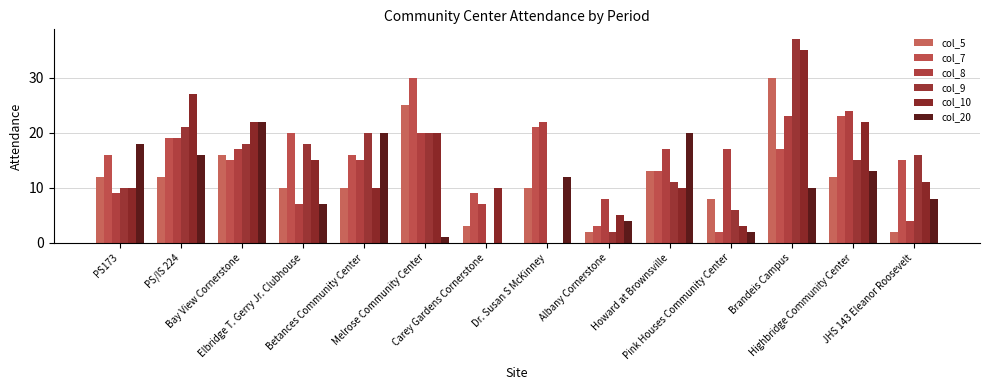

What is the difference between the maximum and second lowest values in the col_8 series?

17